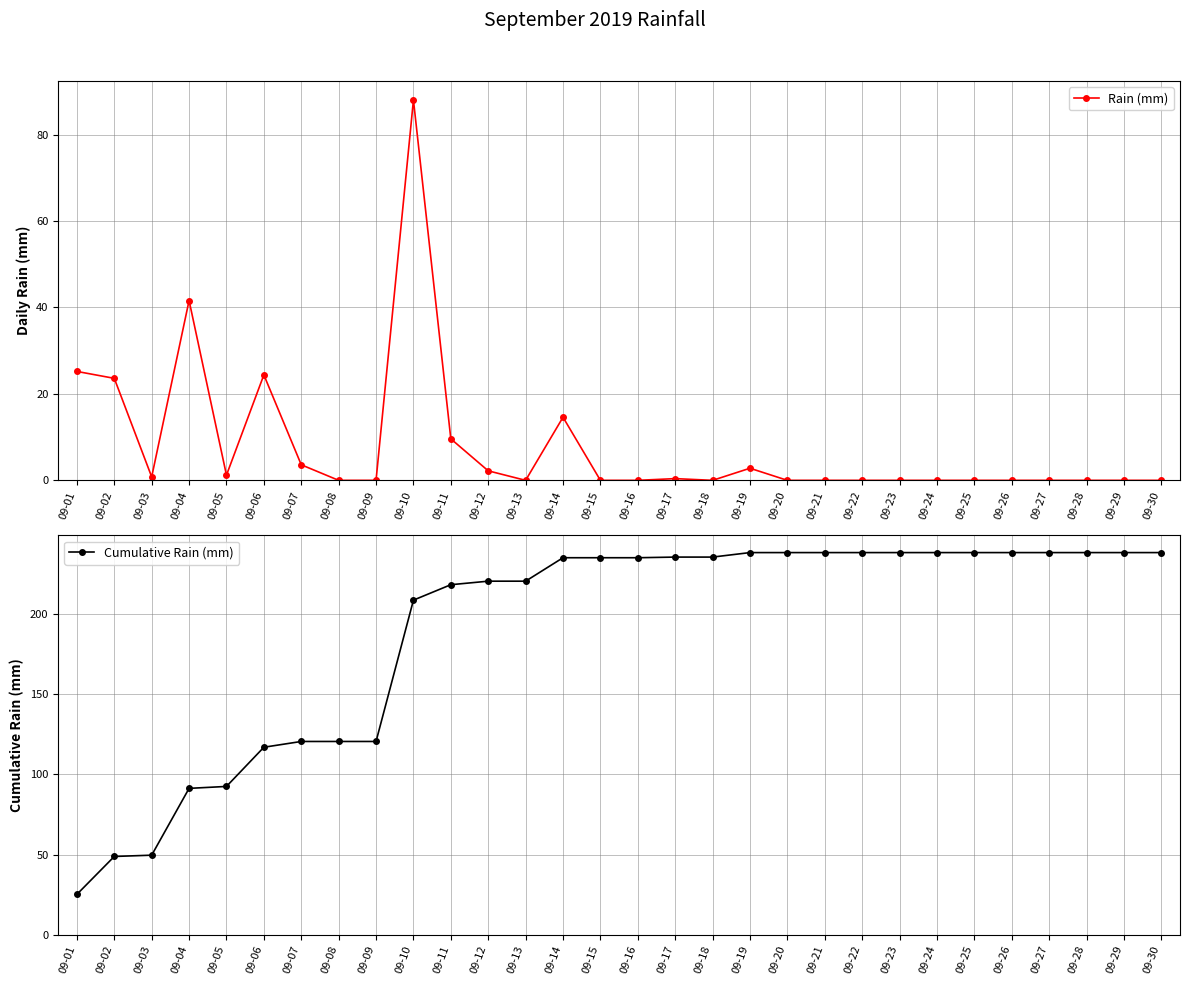

At which category is the sum across all series the highest?

09-10